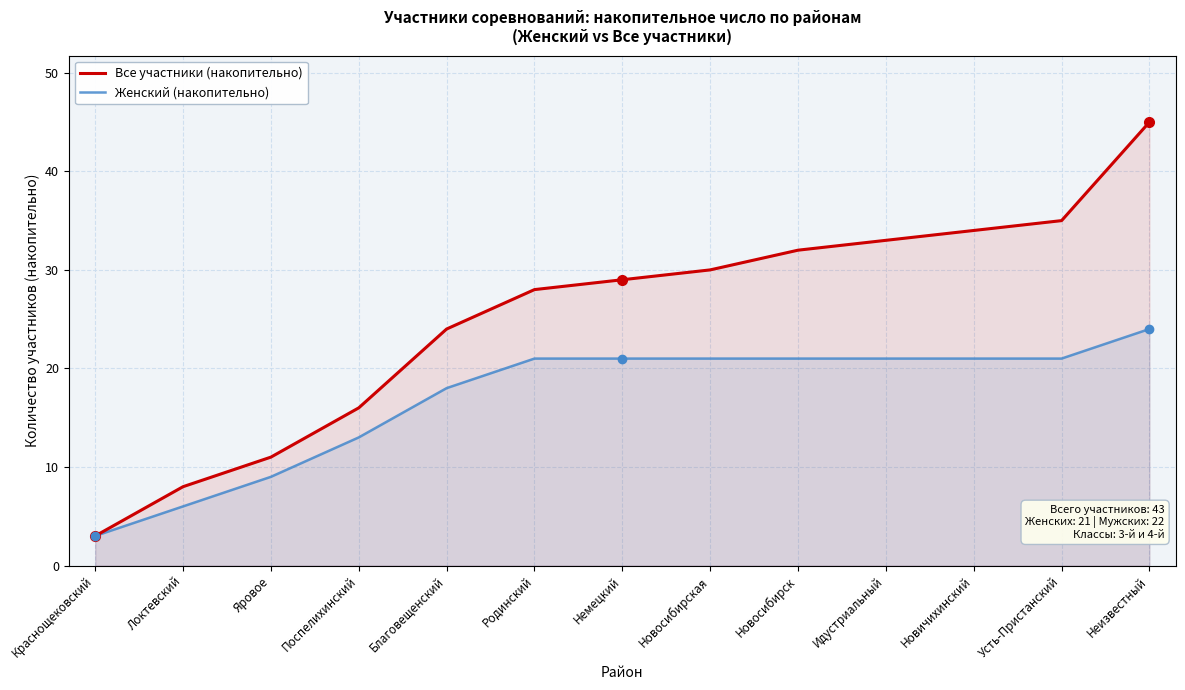

Reading left to right, transcribe all the data shown in this chart.

Все участники (накопительно): 3	8	11	16	24	28	29	30	32	33	34	35	45
Женский (накопительно): 3	6	9	13	18	21	21	21	21	21	21	21	24